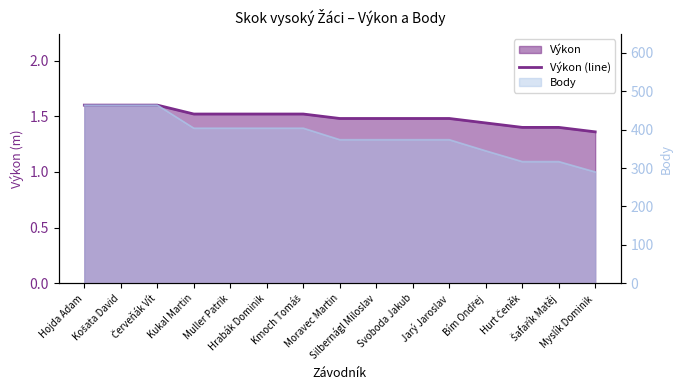

What is the label of the 2nd point from the left?

Košata David